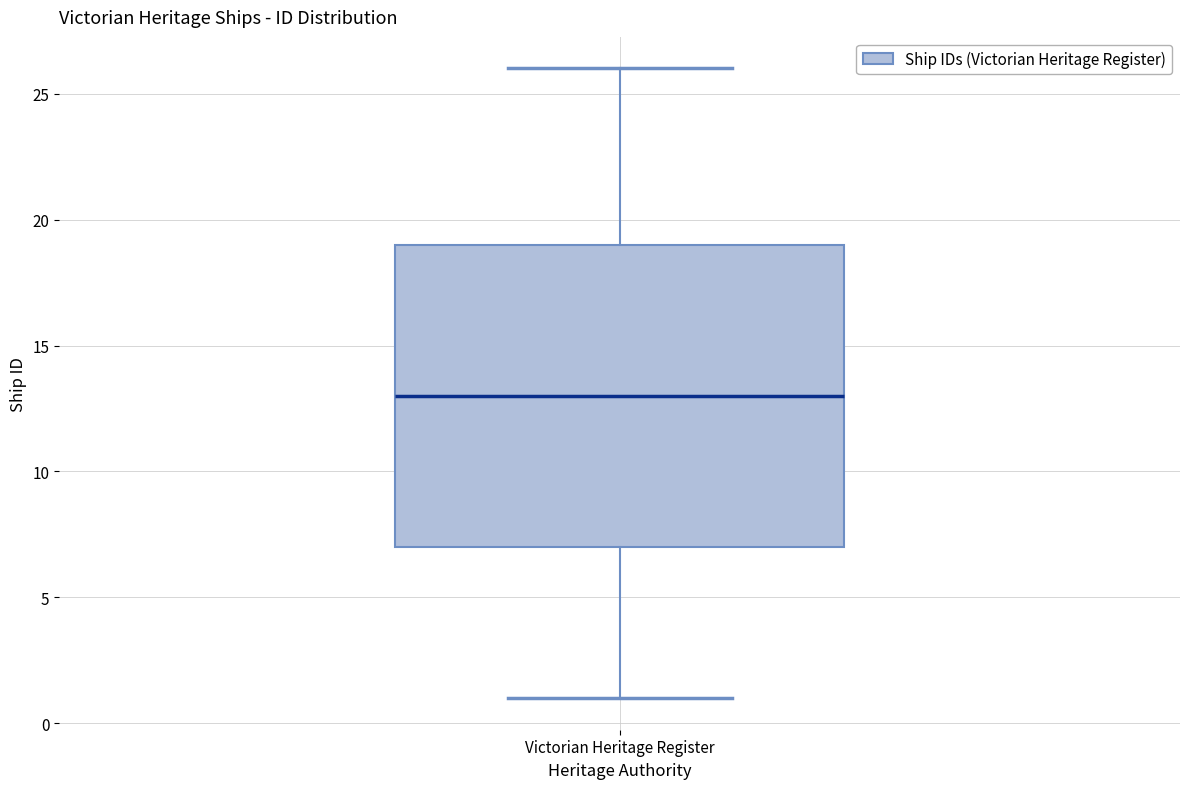

Transcribe this box plot: give where the median line is, the range the box spans, and where the two whiskers end, as read against the y-axis. The values are not printed on the chart, so give them approximately, as read against the axis.

median 13, box 7 to 19, whiskers 1 to 26